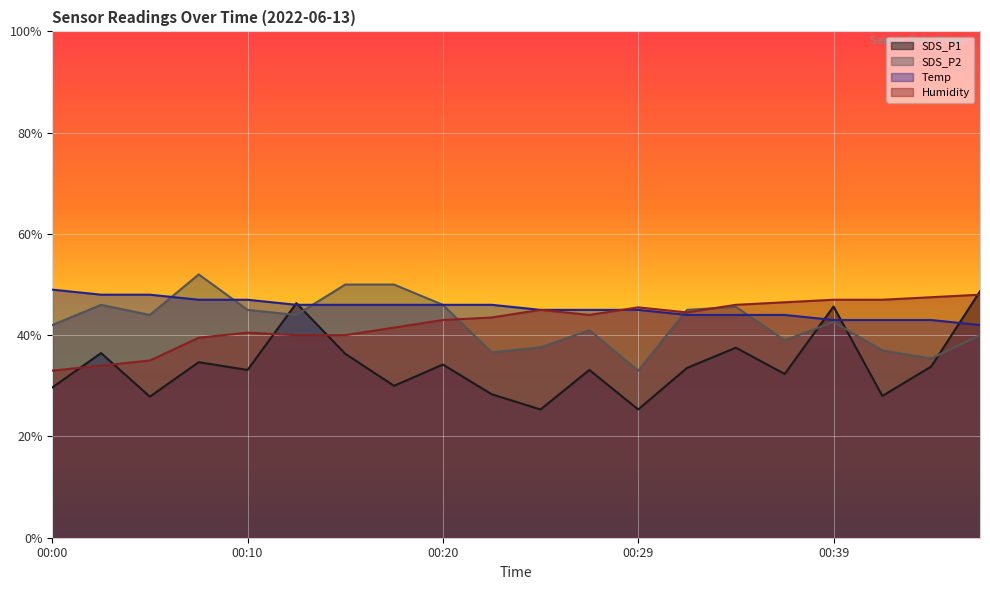

What is the maximum value shown in the chart?

52.0